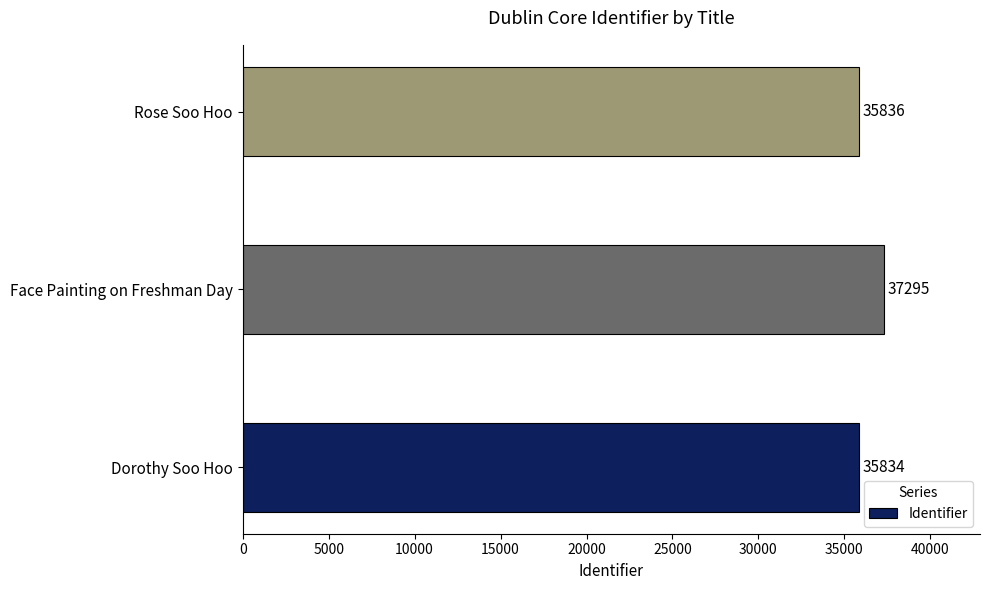

Rank the categories by value from highest to lowest.

Face Painting on Freshman Day, Rose Soo Hoo, Dorothy Soo Hoo